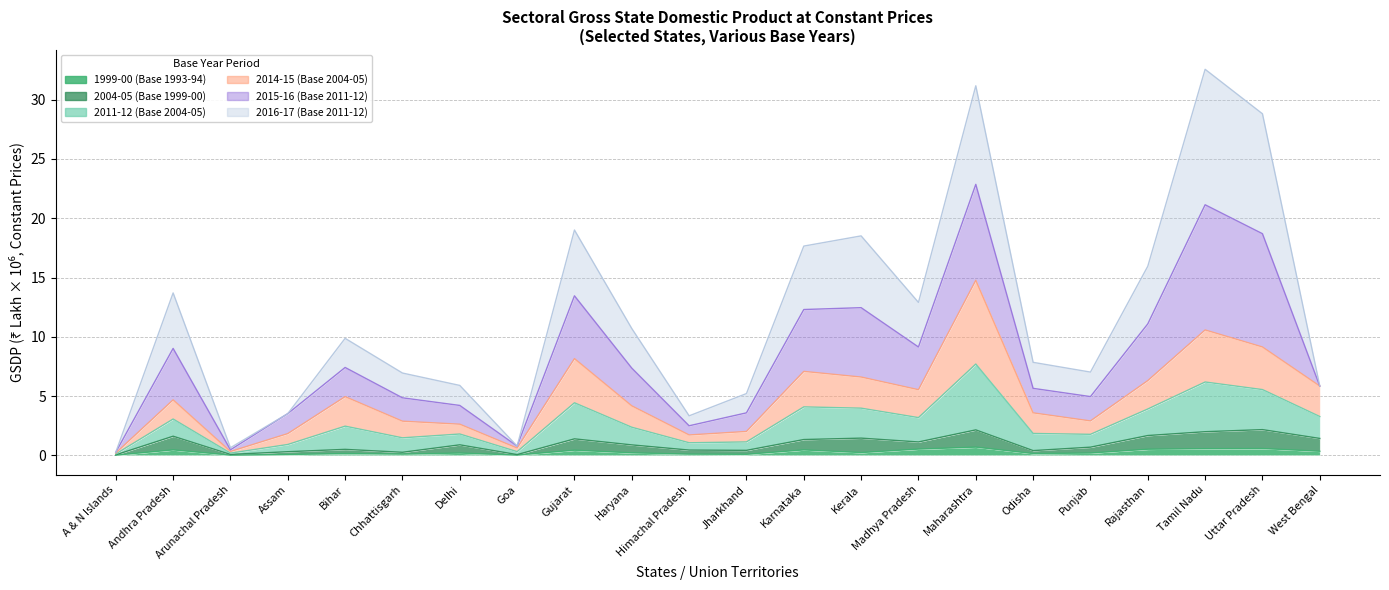

True or false: 2004-05 (Base 1999-00) has a value of 2.2 at Uttar Pradesh.

True